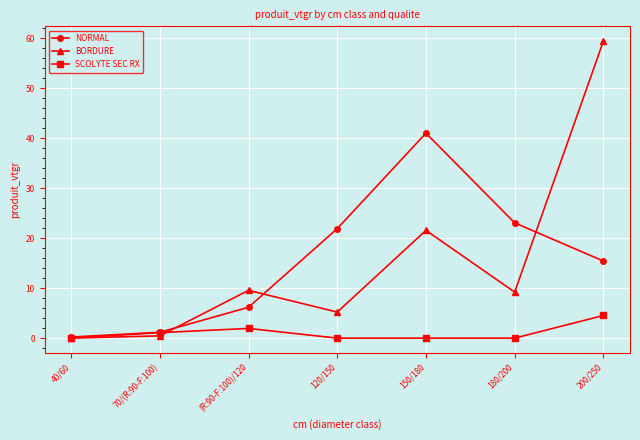

What is the total value across all series at 200/250?

79.3